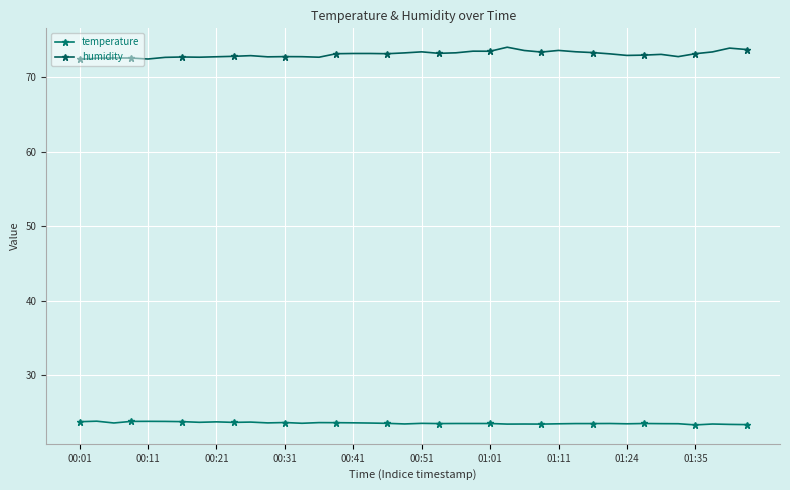

How many categories are shown in the chart?

40